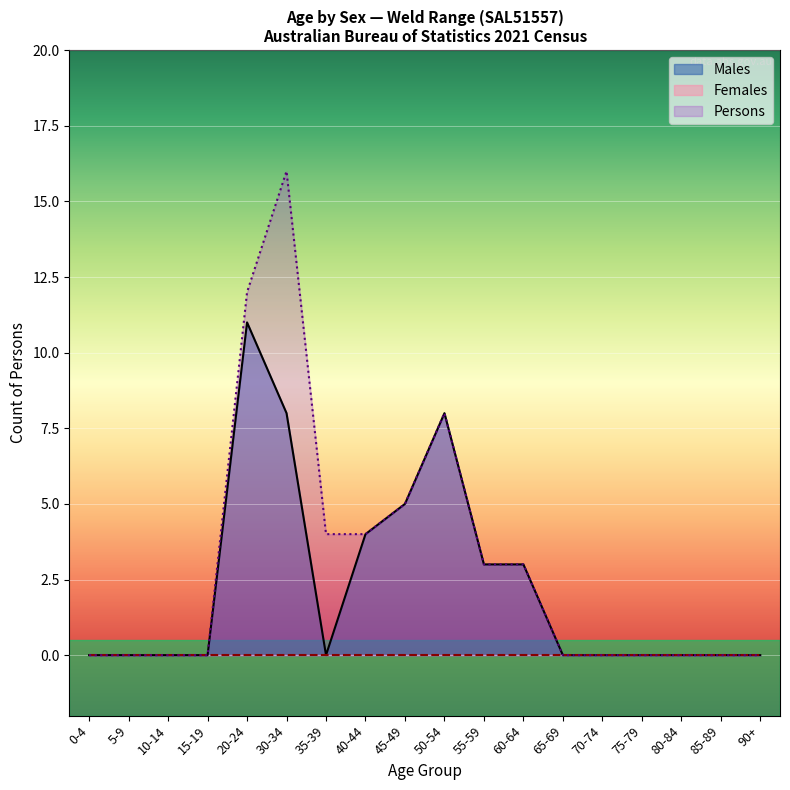

The value of Persons at 90+ is 0. True or false?

True